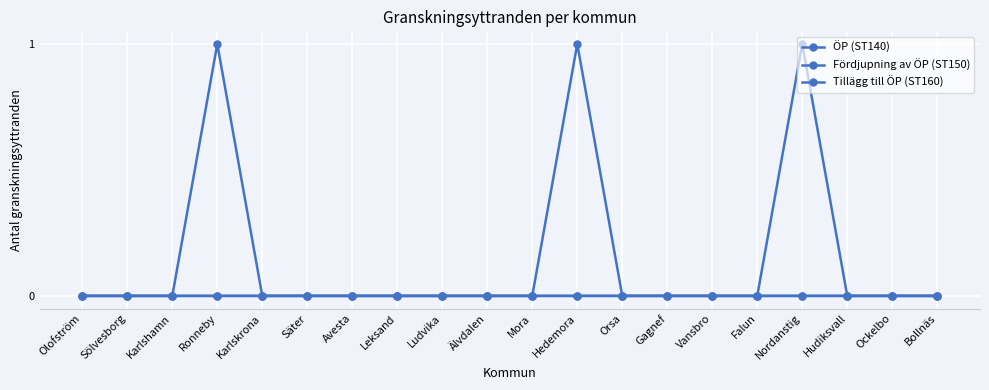

Count the number of data series in this chart.

3